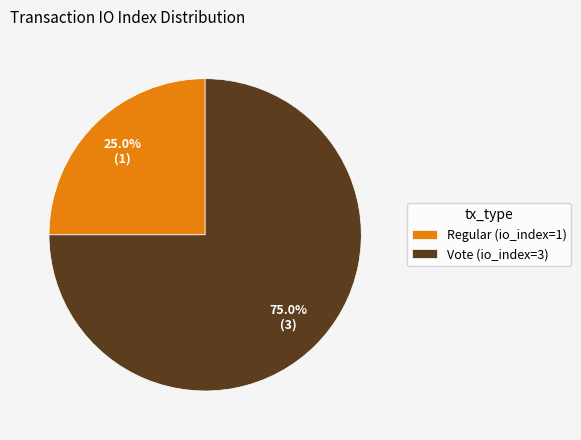

Which slice is the smallest?

Regular (io_index=1)